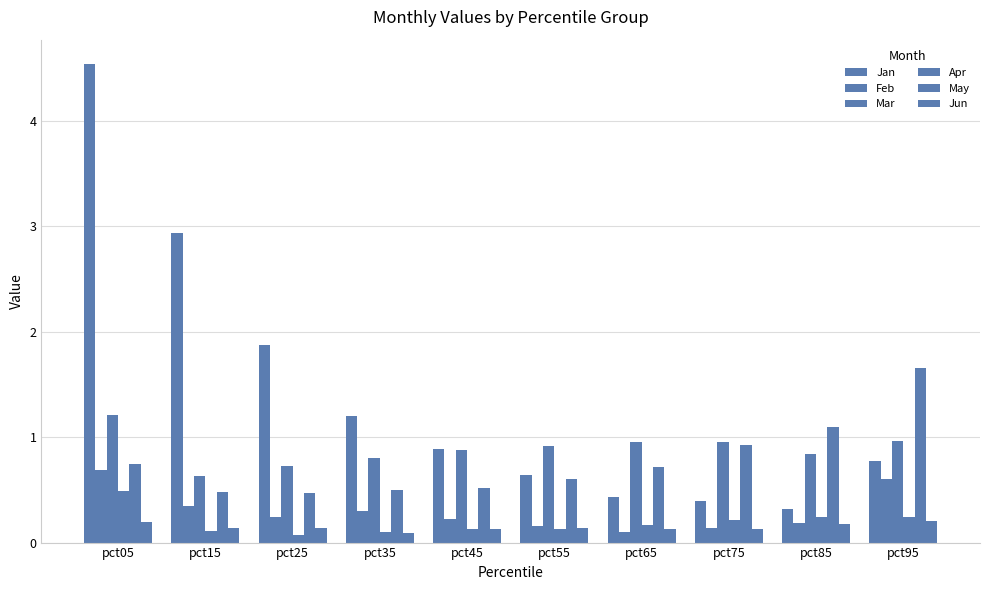

How many bars are there in each group?

6